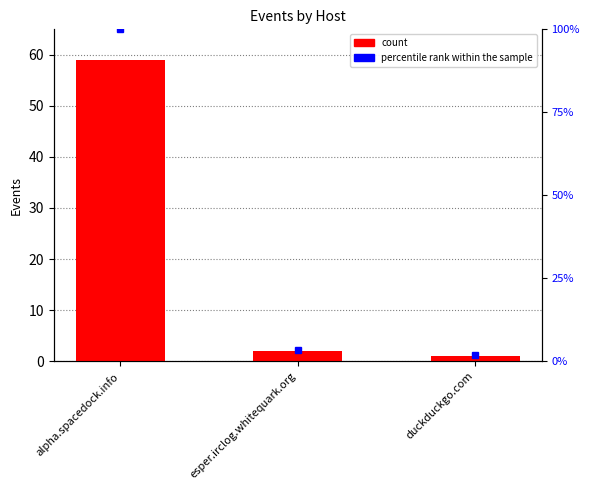

Which has a higher value, duckduckgo.com or esper.irclog.whitequark.org?

esper.irclog.whitequark.org